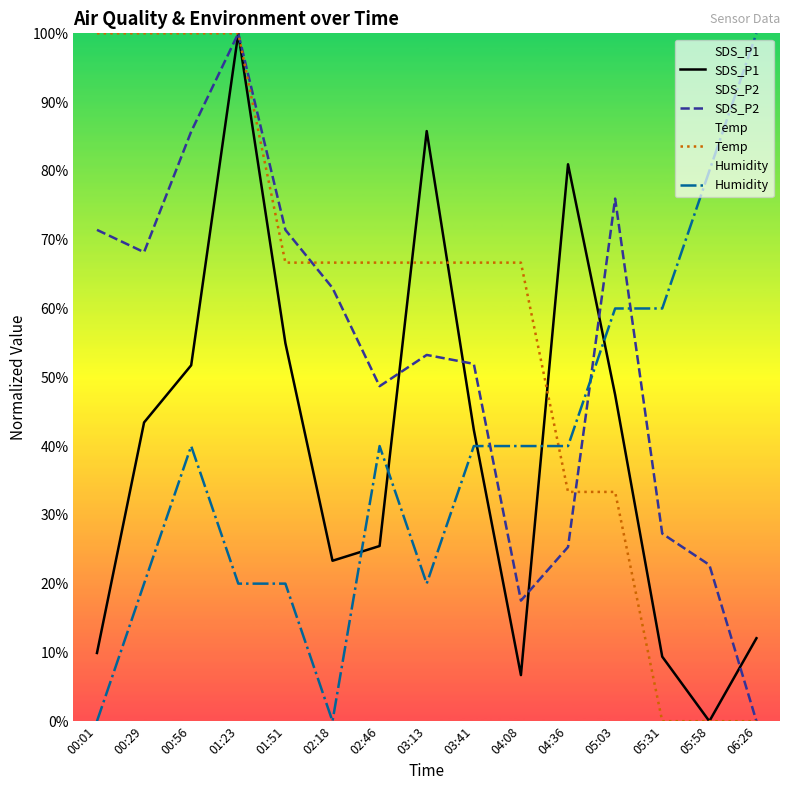

How many lines are shown in the chart?

4